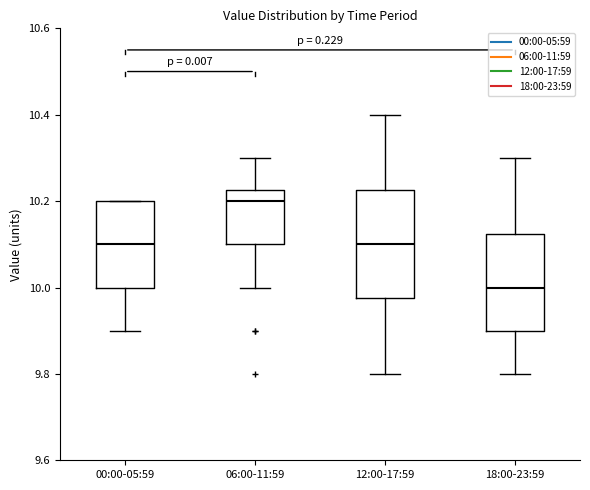

Reading left to right, read every box against the y-axis: the position of its median line, the range the box covers, and the ends of its whiskers. The values are not printed on the chart, so give them approximately, as read against the axis.

00:00-05:59: median 10.10, box 10.00 to 10.20, whiskers 9.90 to 10.20
06:00-11:59: median 10.20, box 10.10 to 10.22, whiskers 10.00 to 10.30
12:00-17:59: median 10.10, box 9.98 to 10.22, whiskers 9.80 to 10.40
18:00-23:59: median 10.00, box 9.90 to 10.12, whiskers 9.80 to 10.30